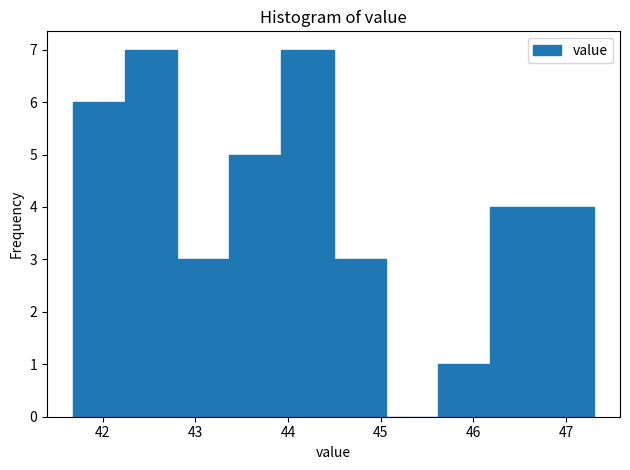

Reading left to right, list every bar in this chart as the range it spans on the x-axis followed by its height. Neither the bar edges nor the heights are printed on the chart, so give them approximately, as read against the axes.

41.7 to 42.2: 6
42.2 to 42.8: 7
42.8 to 43.4: 3
43.4 to 43.9: 5
43.9 to 44.5: 7
44.5 to 45.1: 3
45.1 to 45.6: 0
45.6 to 46.2: 1
46.2 to 46.7: 4
46.7 to 47.3: 4